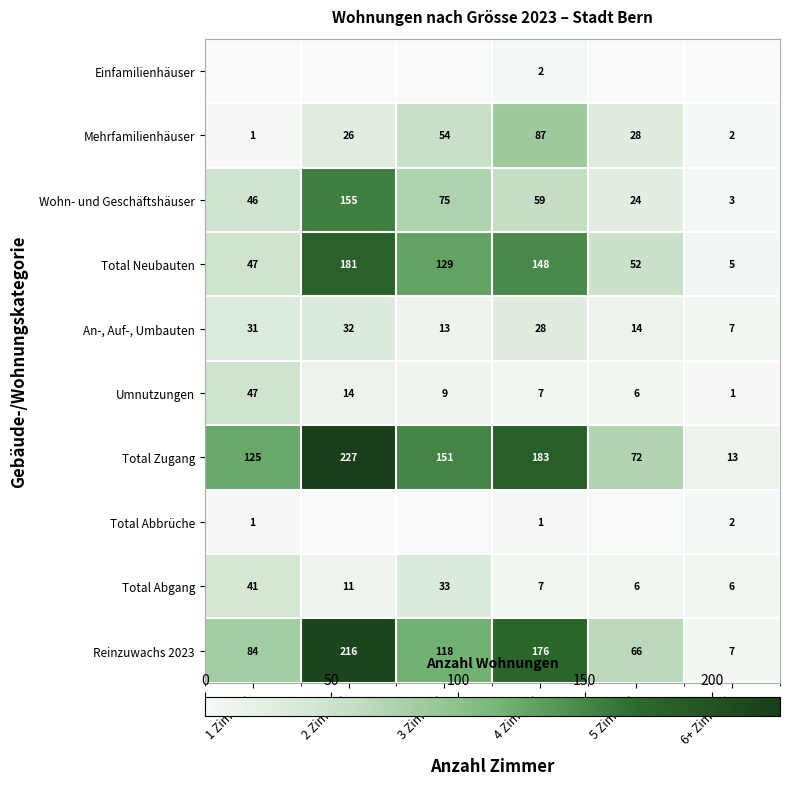

What is the difference between the second highest and second lowest values in the Total Abgang series?

27